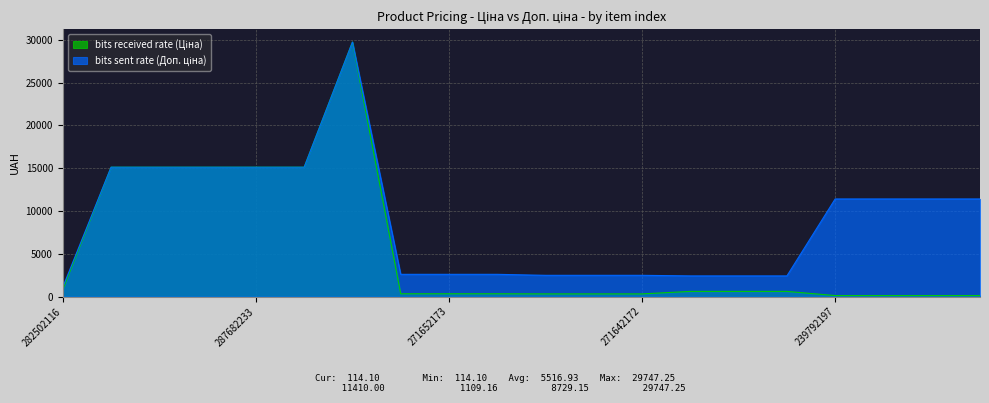

How many values in the bits received rate (Ціна) series exceed 603?

10